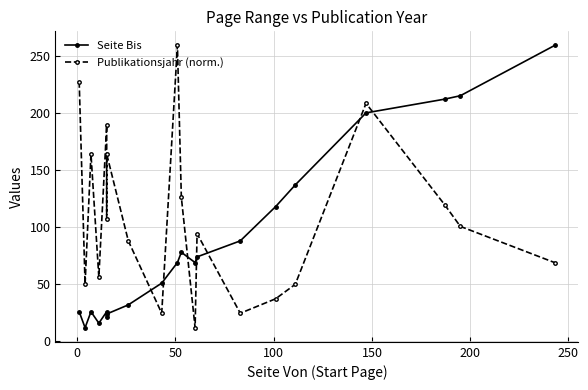

How many series are shown in this chart?

2